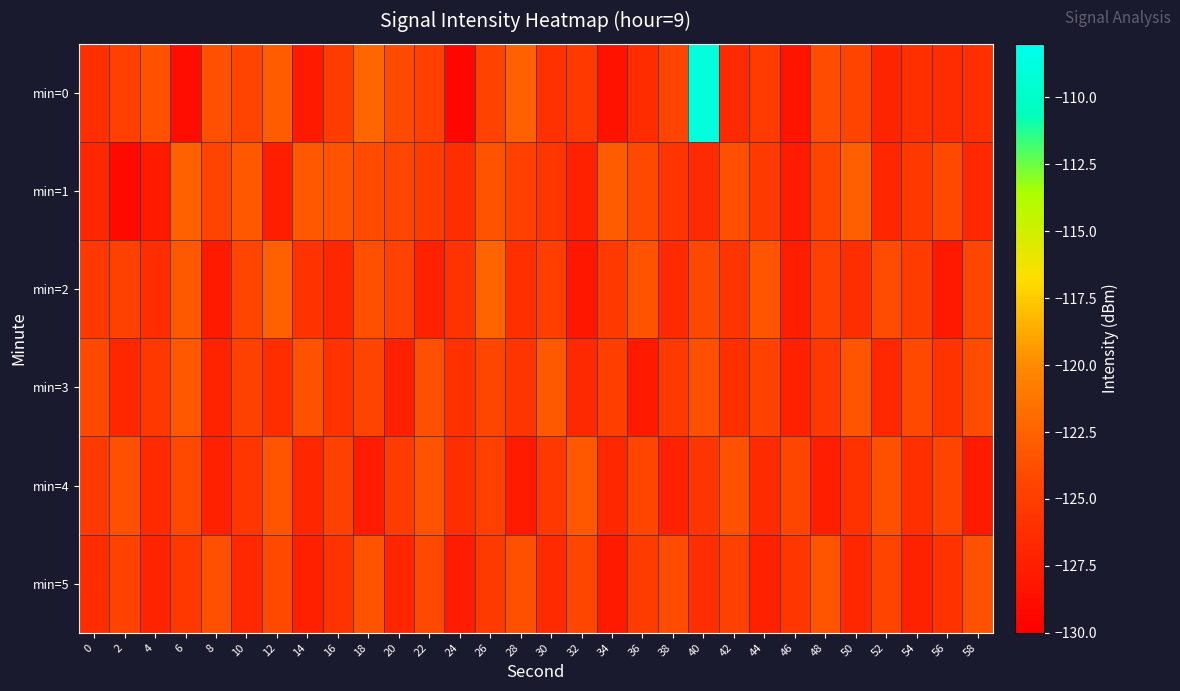

Which series changed the most between 30 and 56?

min=2